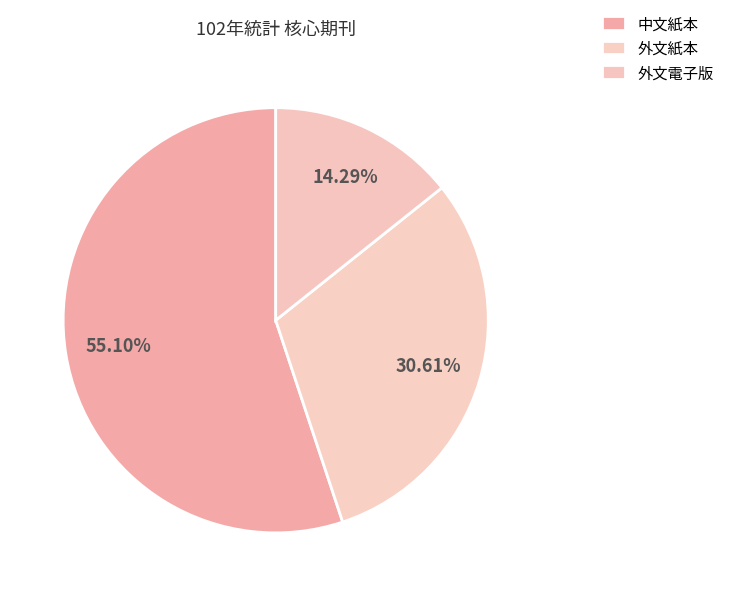

Does 中文紙本 account for over 50% of the chart?

Yes